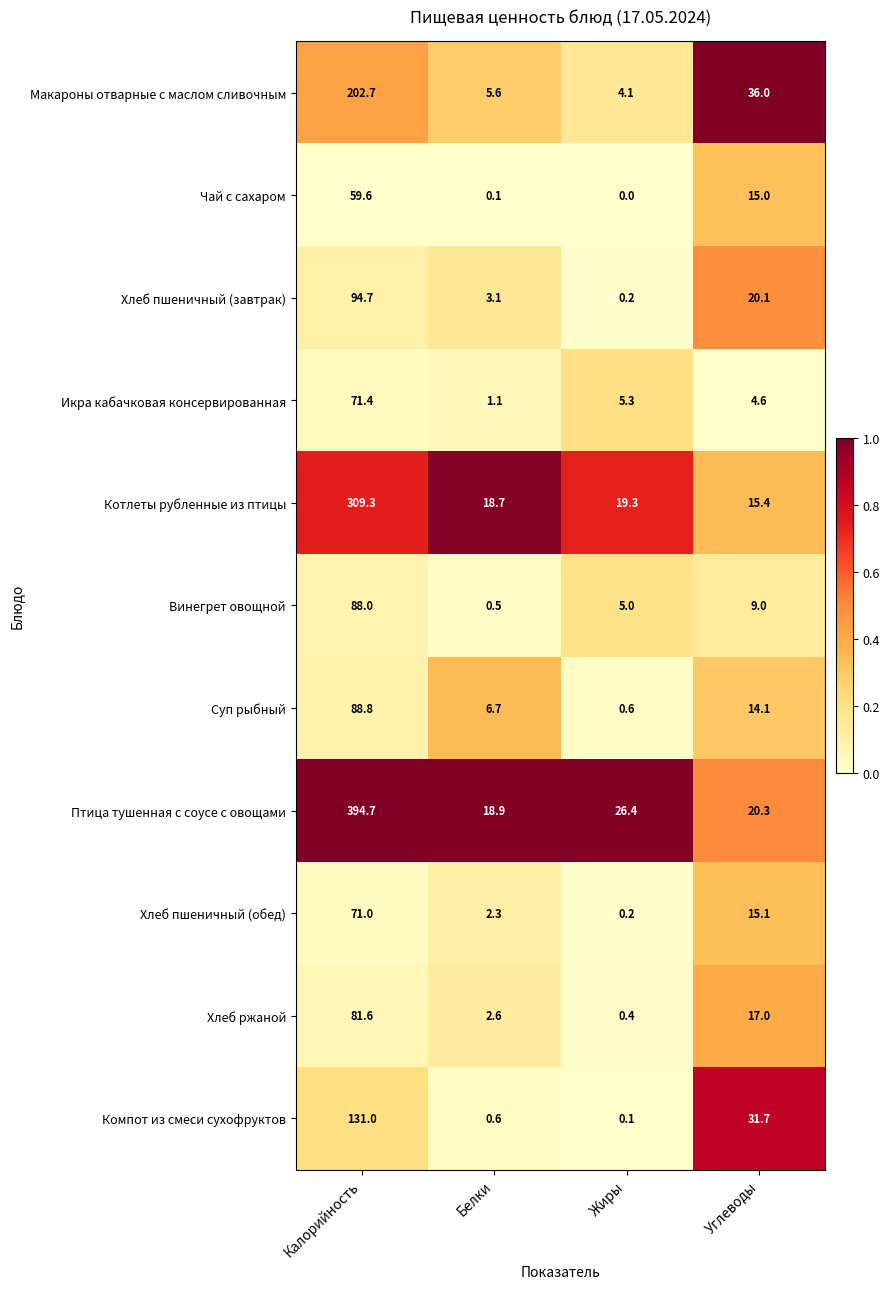

Which series has the widest spread of values?

Птица тушенная с соусе с овощами